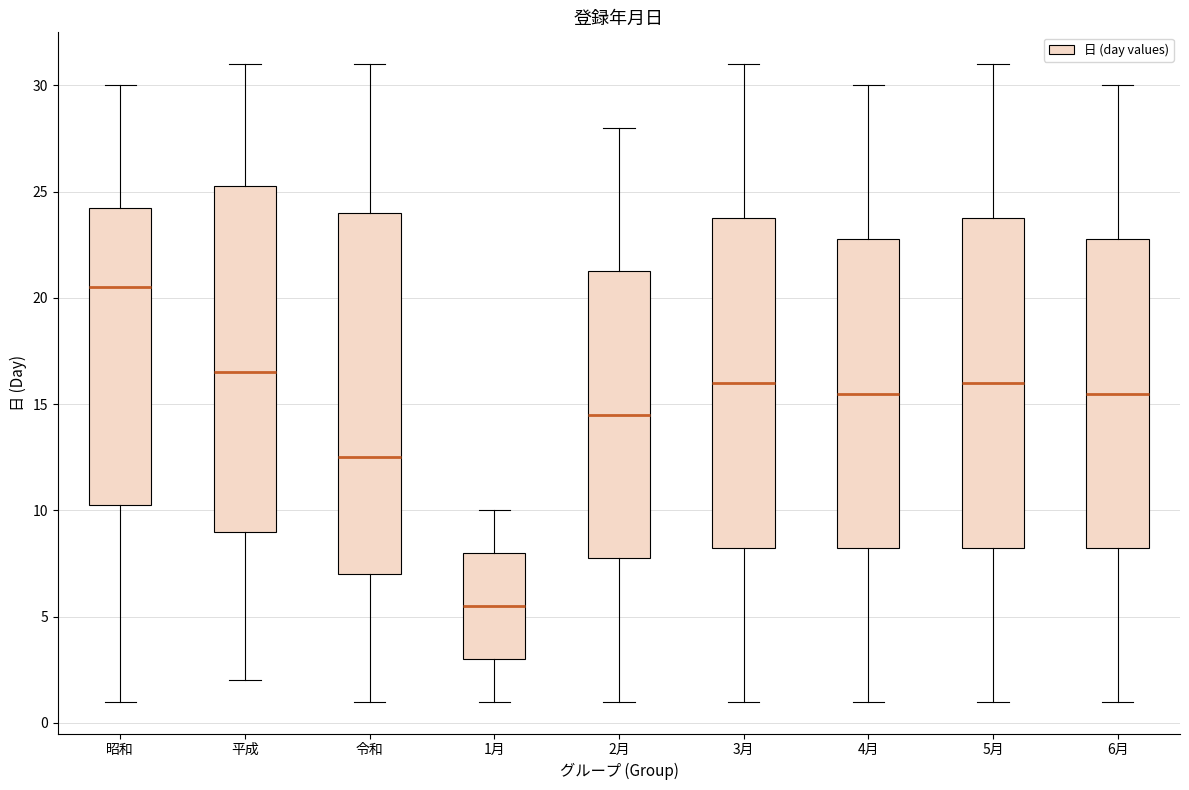

Where does the upper whisker of the box for 平成 end on the y-axis? The values are not printed on the chart, so give them approximately, as read against the axis.

31.0